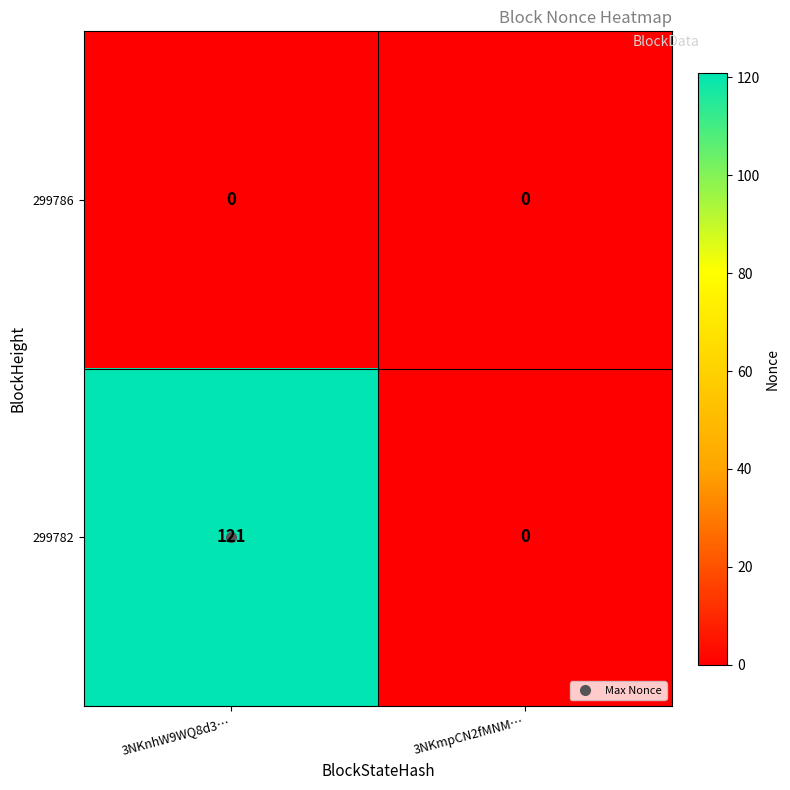

Which series has the widest spread of values?

299782